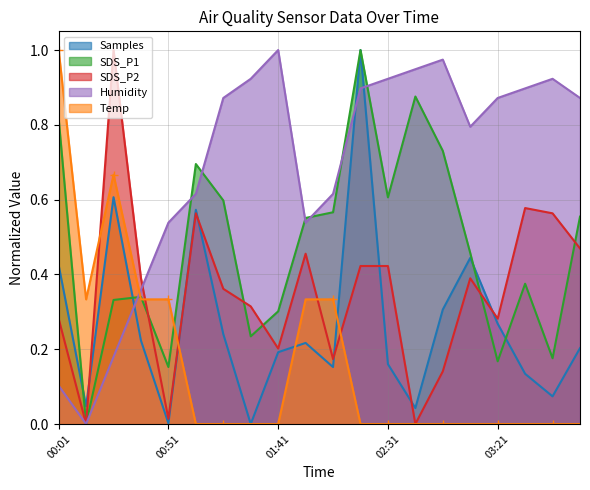

Reading left to right, extract all data points from this chart.

Samples: 00:01=0.4	00:14=0.0	00:26=0.6	00:38=0.2	00:51=0.0	01:03=0.6	01:16=0.2	01:28=0.0	01:41=0.2	01:53=0.2	02:06=0.2	02:18=1.0	02:31=0.2	02:43=0.0	02:56=0.3	03:08=0.4	03:21=0.3	03:33=0.1	03:46=0.1	03:58=0.2
SDS_P1: 00:01=0.8	00:14=0.0	00:26=0.3	00:38=0.3	00:51=0.2	01:03=0.7	01:16=0.6	01:28=0.2	01:41=0.3	01:53=0.6	02:06=0.6	02:18=1.0	02:31=0.6	02:43=0.9	02:56=0.7	03:08=0.5	03:21=0.2	03:33=0.4	03:46=0.2	03:58=0.6
SDS_P2: 00:01=0.3	00:14=0.0	00:26=1.0	00:38=0.4	00:51=0.0	01:03=0.6	01:16=0.4	01:28=0.3	01:41=0.2	01:53=0.5	02:06=0.2	02:18=0.4	02:31=0.4	02:43=0.0	02:56=0.1	03:08=0.4	03:21=0.3	03:33=0.6	03:46=0.6	03:58=0.5
Humidity: 00:01=0.1	00:14=0.0	00:26=0.2	00:38=0.4	00:51=0.5	01:03=0.6	01:16=0.9	01:28=0.9	01:41=1.0	01:53=0.5	02:06=0.6	02:18=0.9	02:31=0.9	02:43=0.9	02:56=1.0	03:08=0.8	03:21=0.9	03:33=0.9	03:46=0.9	03:58=0.9
Temp: 00:01=1.0	00:14=0.3	00:26=0.7	00:38=0.3	00:51=0.3	01:03=0.0	01:16=0.0	01:28=0.0	01:41=0.0	01:53=0.3	02:06=0.3	02:18=0.0	02:31=0.0	02:43=0.0	02:56=0.0	03:08=0.0	03:21=0.0	03:33=0.0	03:46=0.0	03:58=0.0